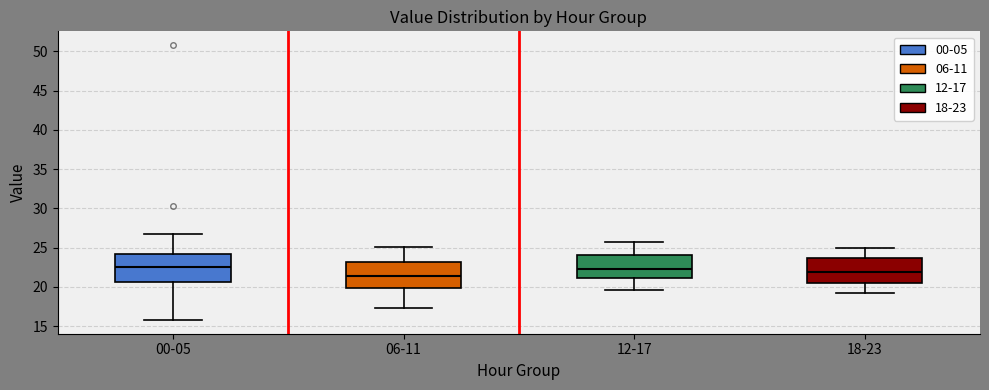

Which box's median line is the lowest?

06-11